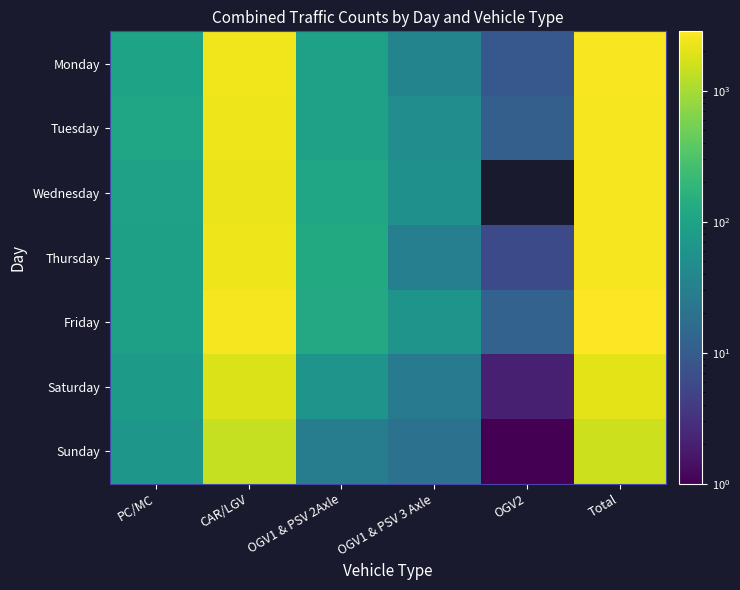

What is the total value across all series at Total?

16675